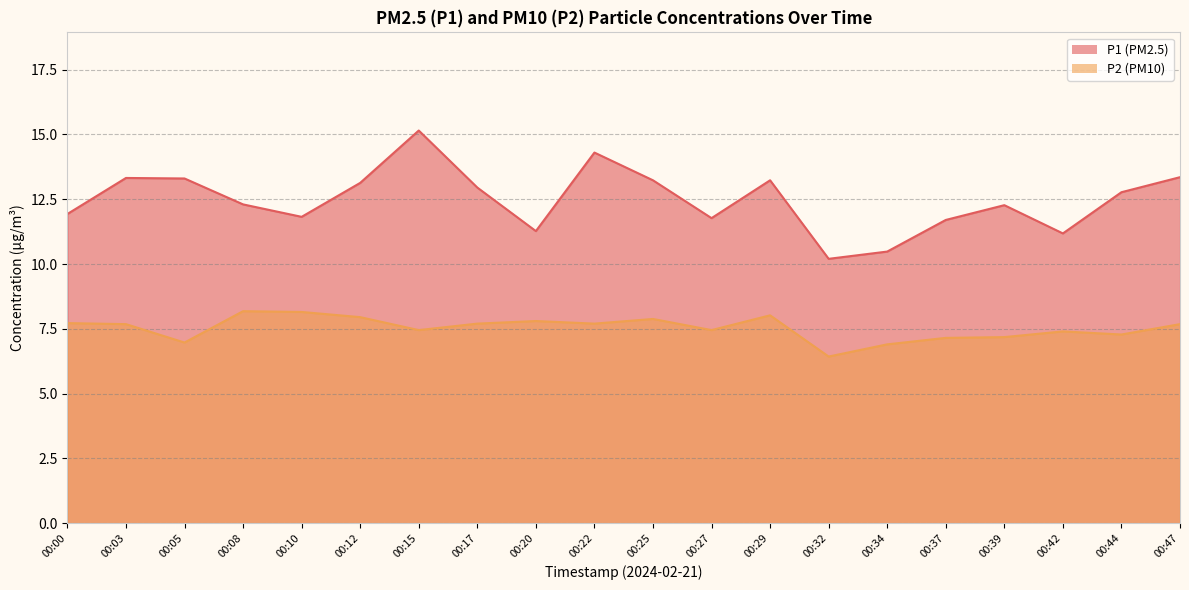

Which category has the lowest value in the P1 series?

00:32